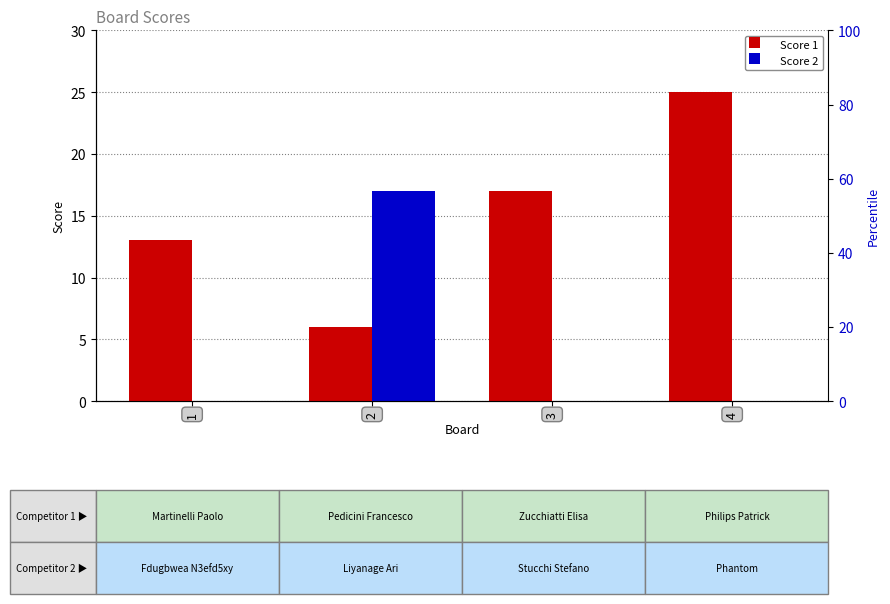

Is it true that Score 1 equals 6 at 2?

True